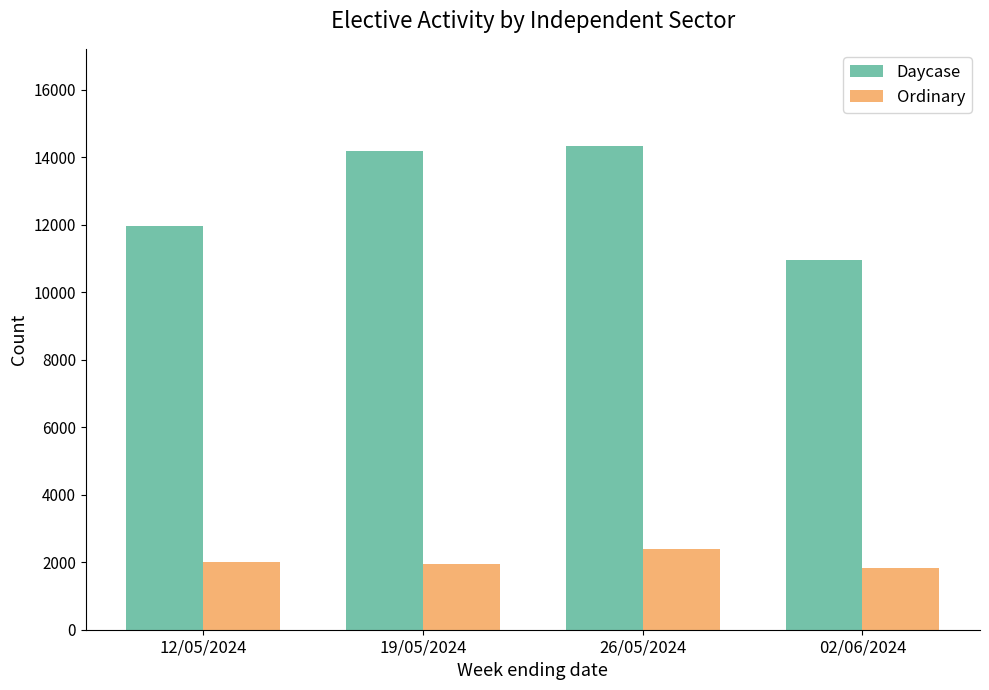

True or false: Daycase has a value of 3581 at 02/06/2024.

False